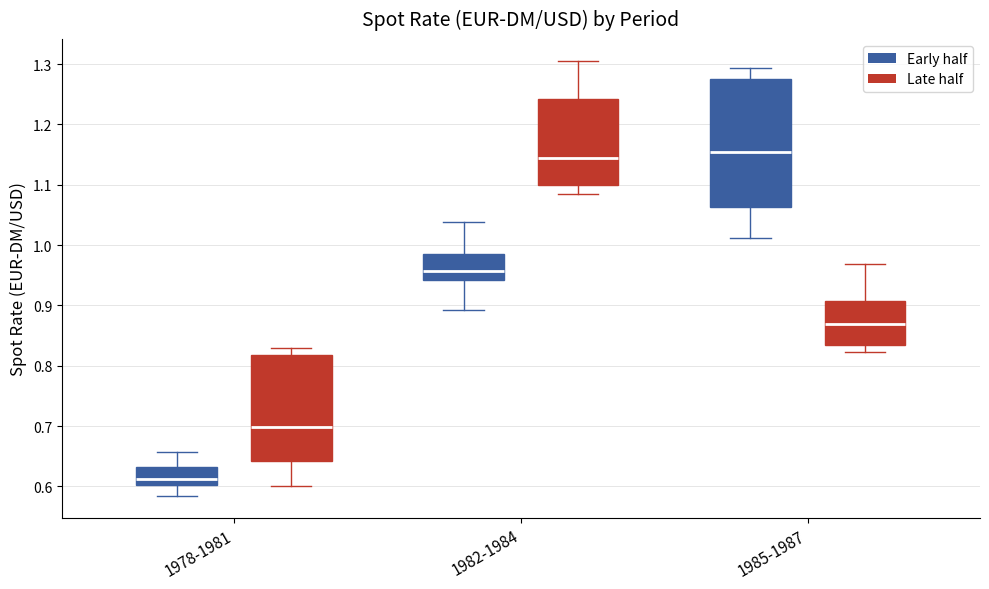

Where does the median line of the box for 1985-1987 (Late half) sit on the y-axis? The values are not printed on the chart, so give them approximately, as read against the axis.

0.87